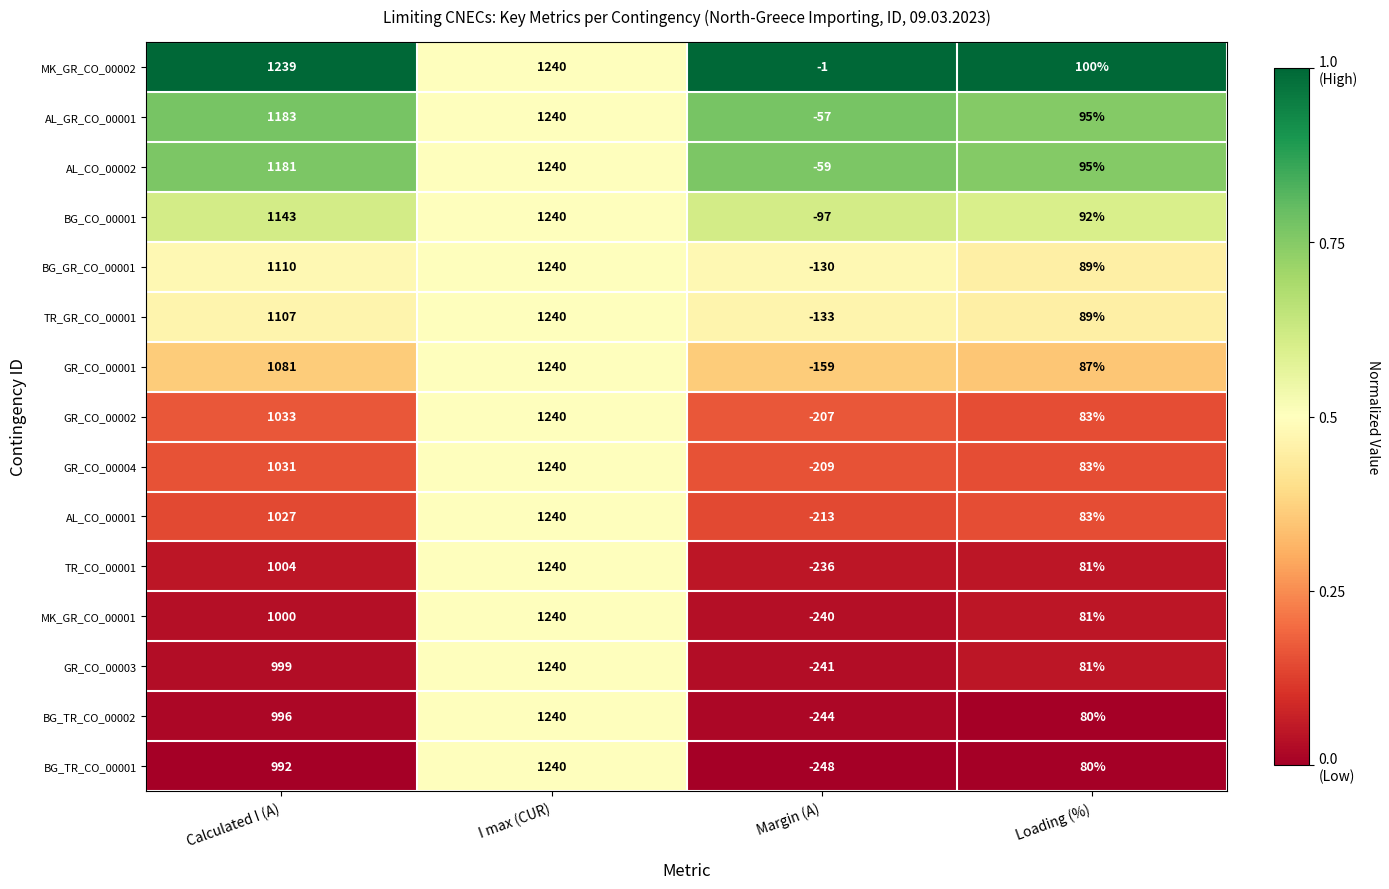

How many series are shown in this chart?

15